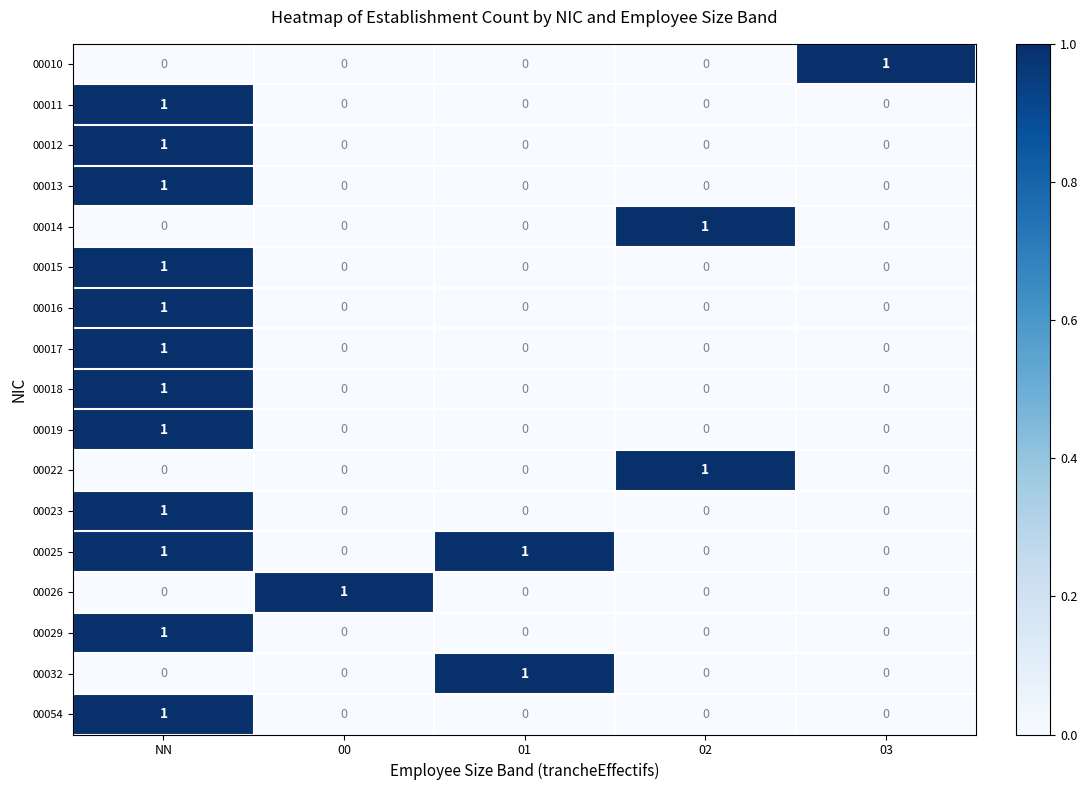

Which series has the largest total across all categories?

00025